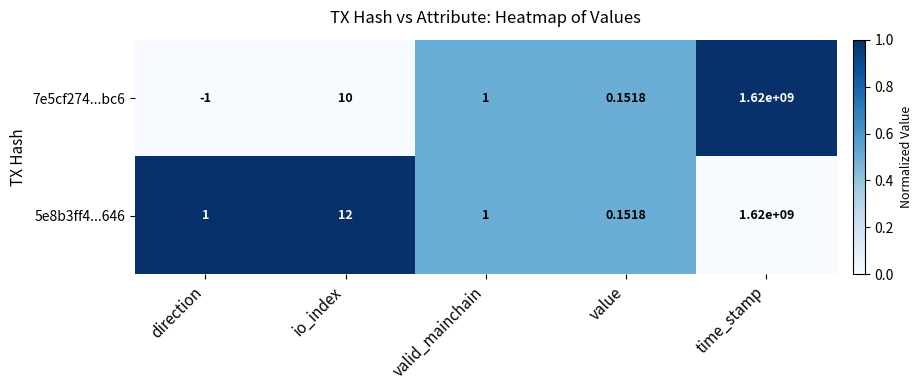

Where is 5e8b3ff4...646 nearest to the value 810000000?

io_index